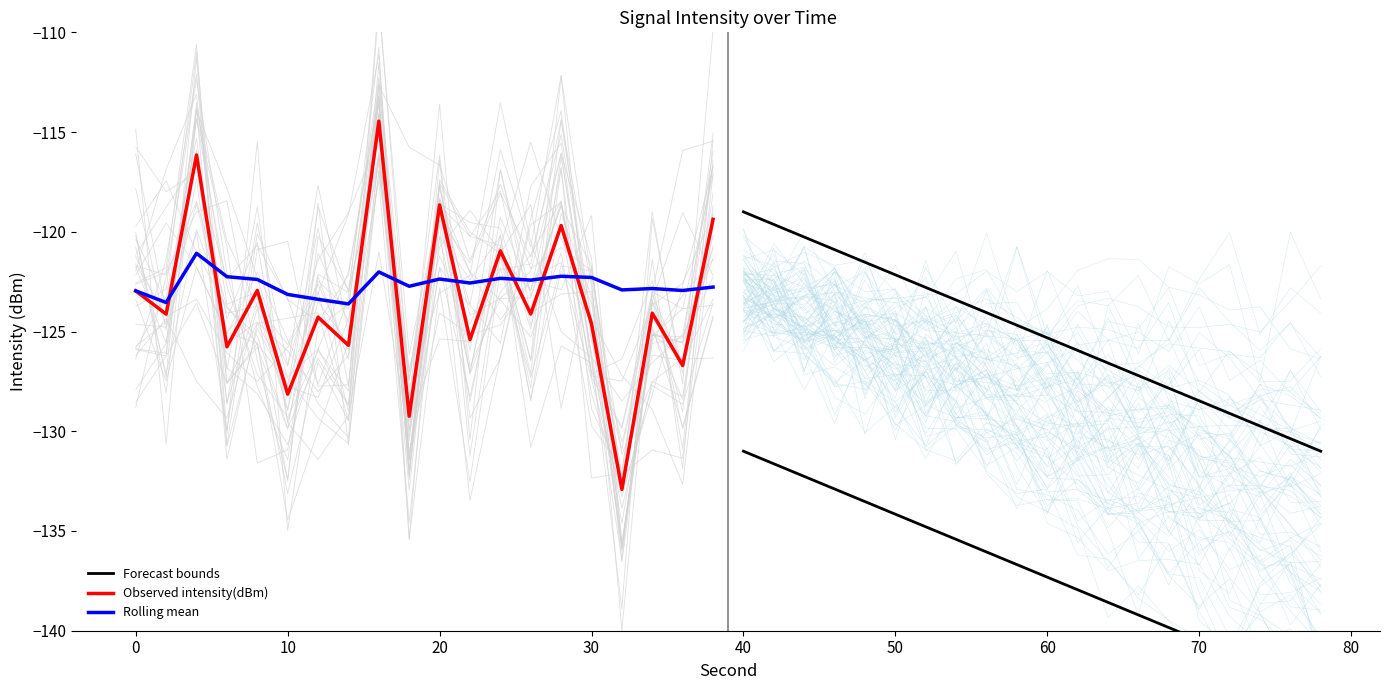

What is the difference between the second highest and second lowest values in the Observed intensity(dBm) series?

13.1